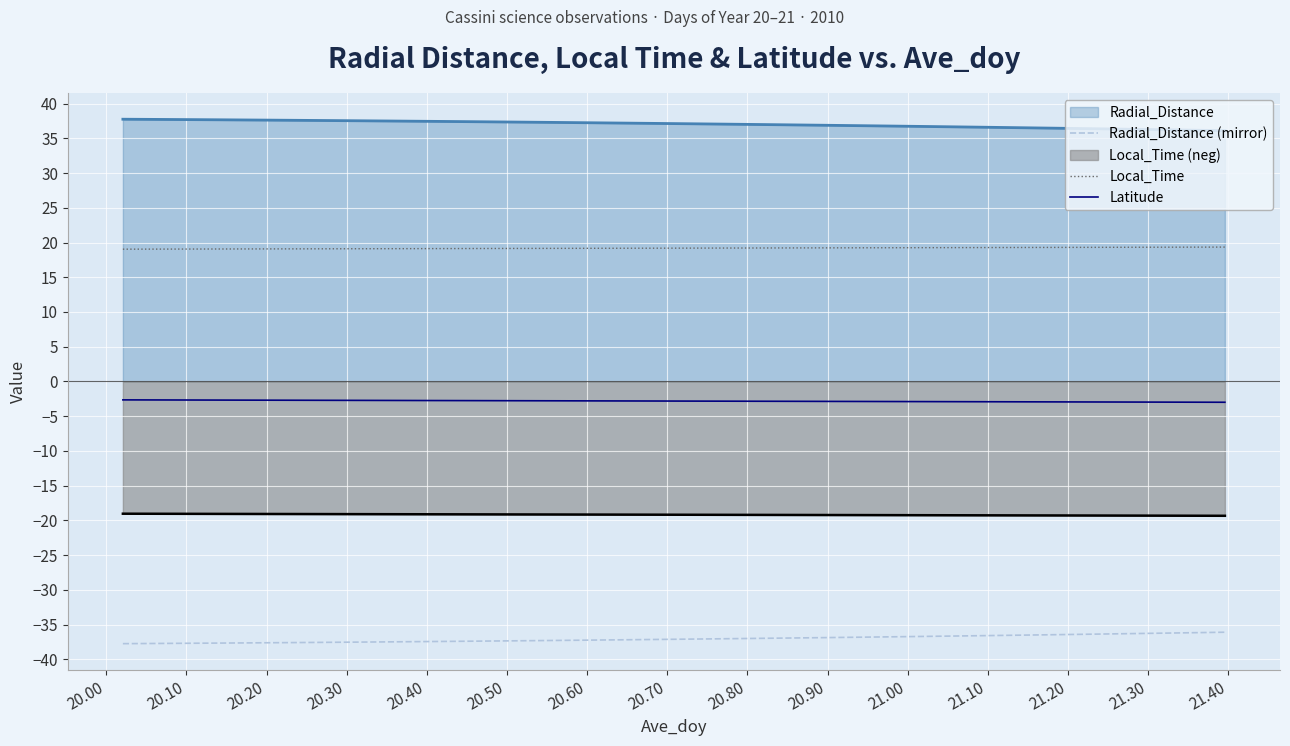

List the series in order of their peak value, lowest first.

Radial_Distance (mirror), Local_Time (neg), Latitude, Local_Time, Radial_Distance